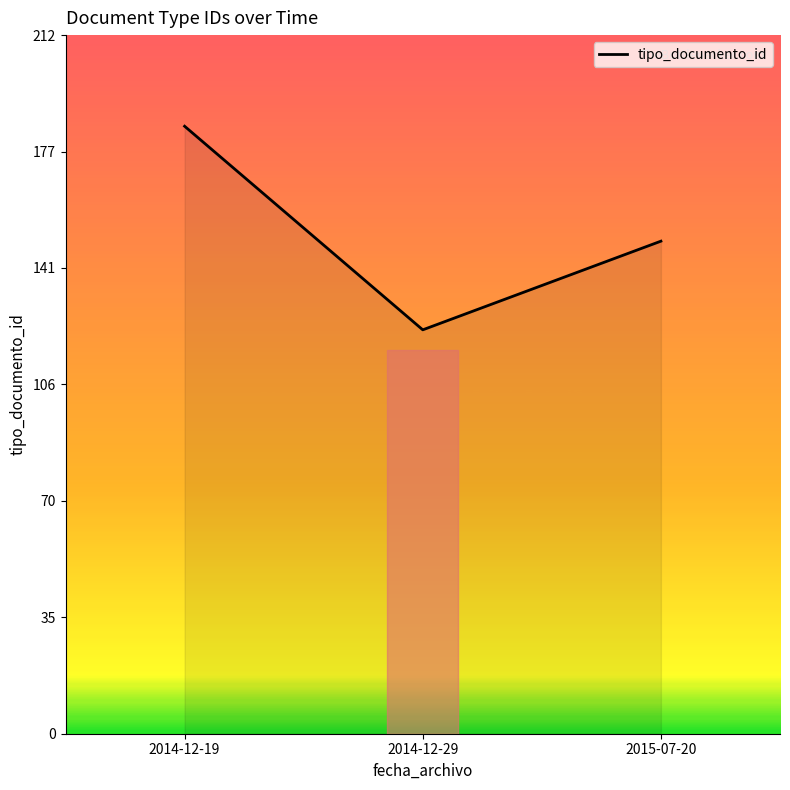

Reading right to left, what are all the values shown in this chart?

150	123	185